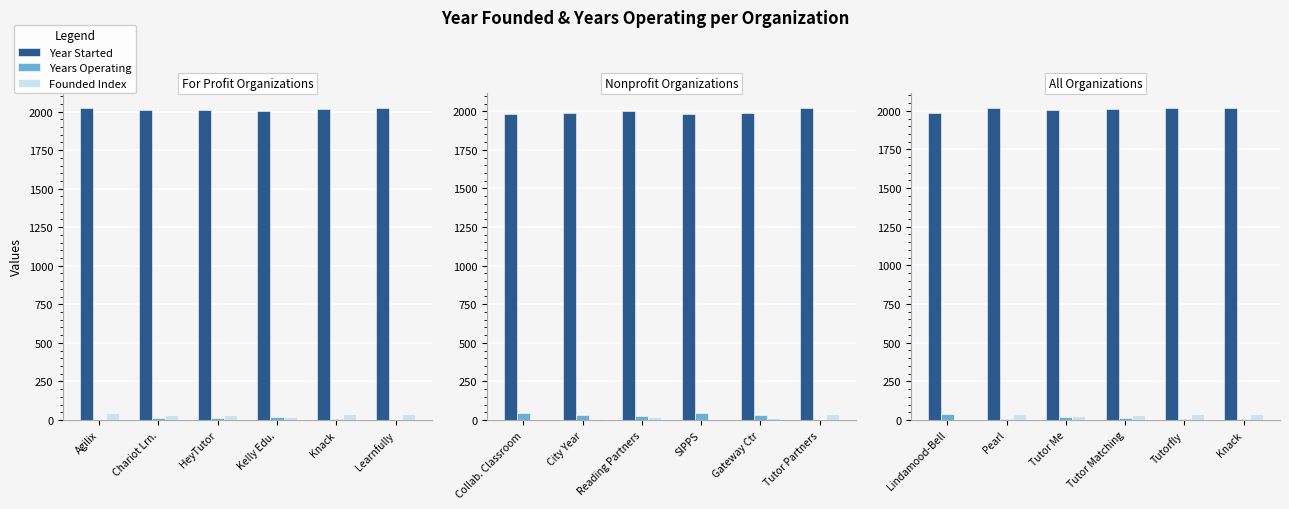

What is the sum of all Founded Index values?

174